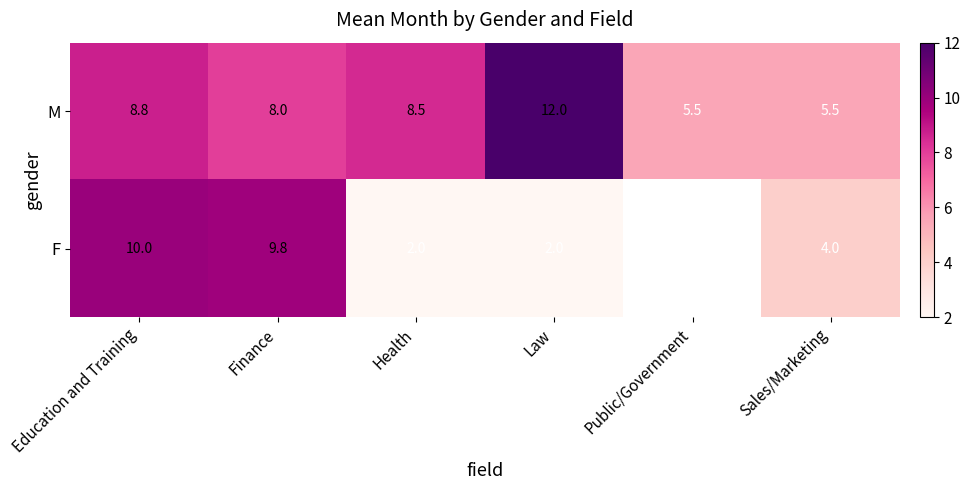

Which has a higher value, Sales/Marketing or Finance?

Finance